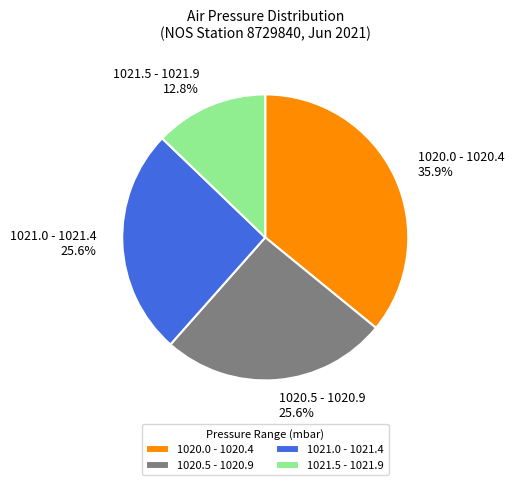

What is the largest slice in the pie chart?

1020.0 - 1020.4